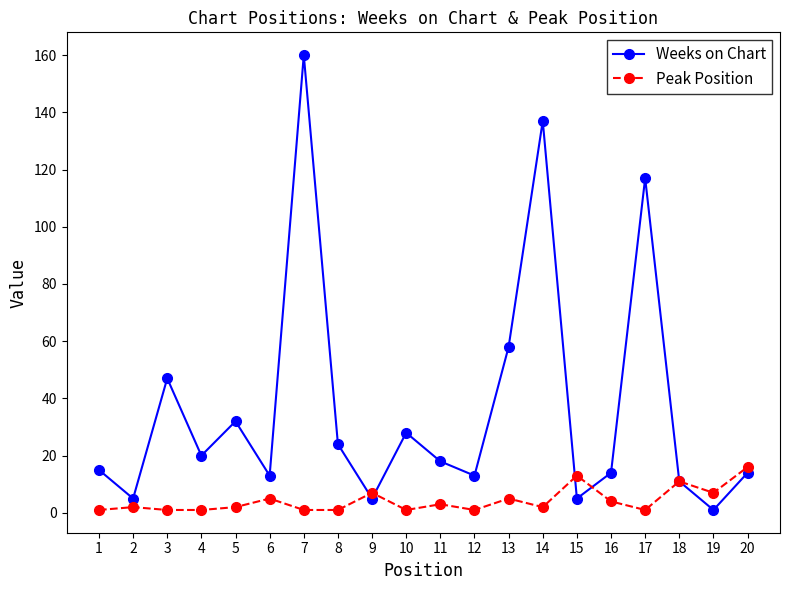

Reading left to right, extract all data points from this chart.

Weeks on Chart: 1=15	2=5	3=47	4=20	5=32	6=13	7=160	8=24	9=5	10=28	11=18	12=13	13=58	14=137	15=5	16=14	17=117	18=11	19=1	20=14
Peak Position: 1=1	2=2	3=1	4=1	5=2	6=5	7=1	8=1	9=7	10=1	11=3	12=1	13=5	14=2	15=13	16=4	17=1	18=11	19=7	20=16